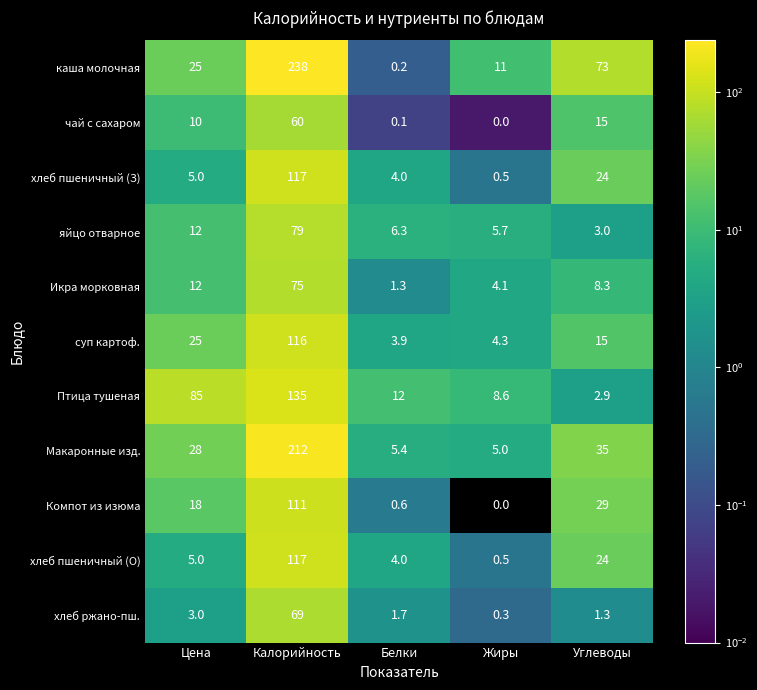

What is the average value of the каша молочная series?

69.4